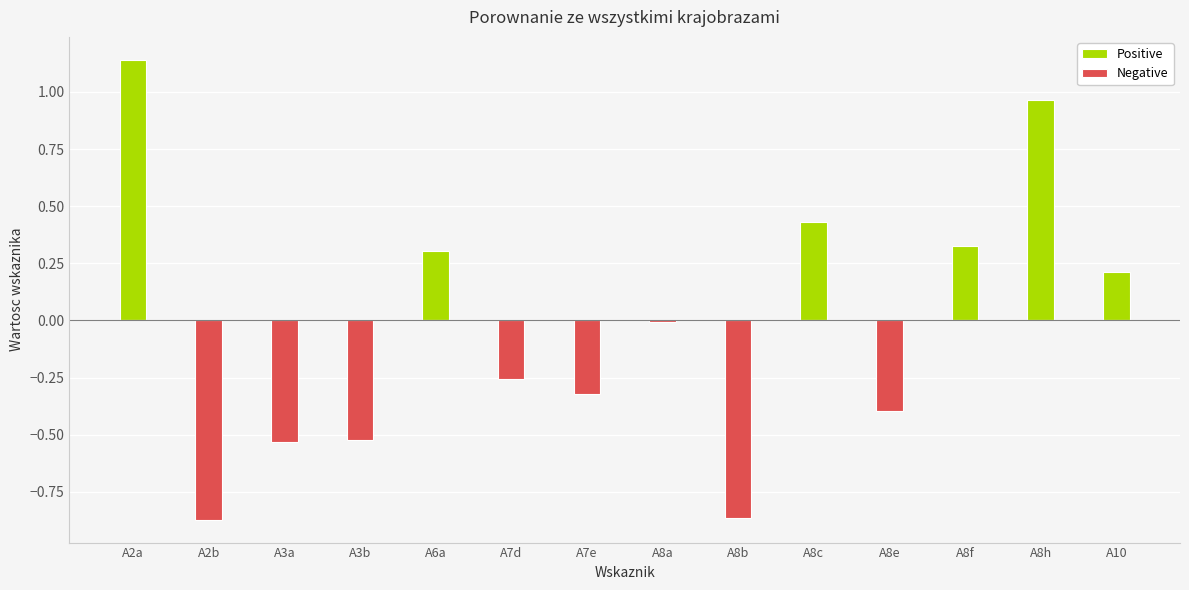

Which category has the lowest value across all series?

A2b